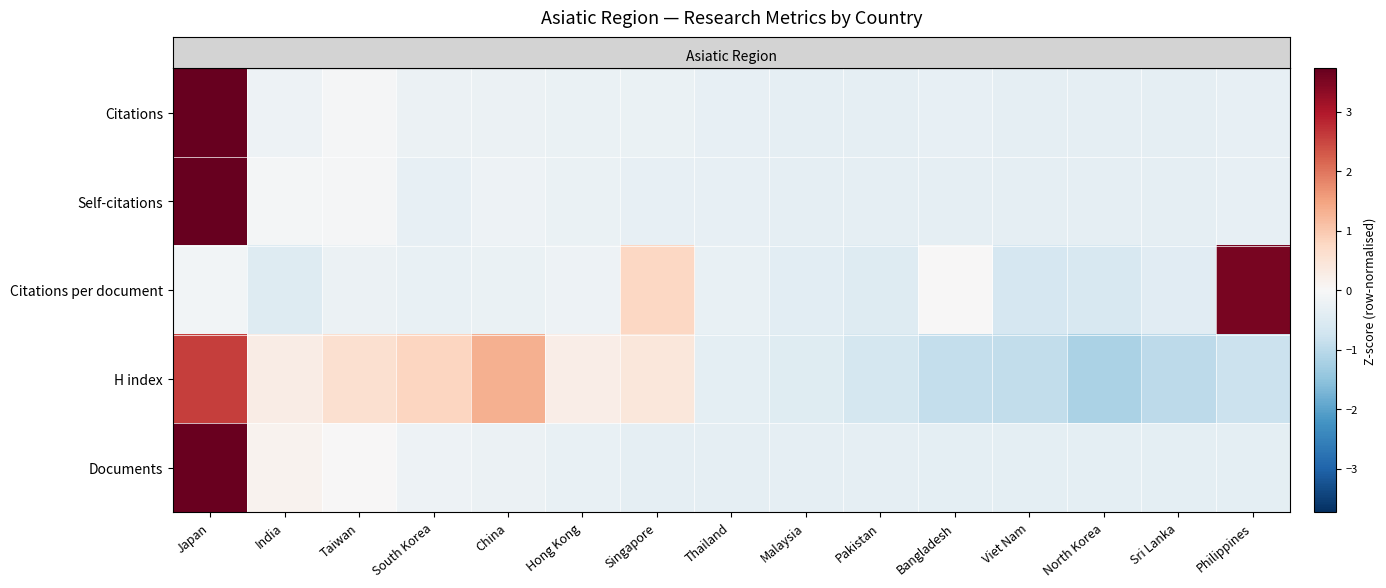

At Viet Nam, list the series in order from largest to smallest.

row_1, row_0, row_4, row_2, row_3